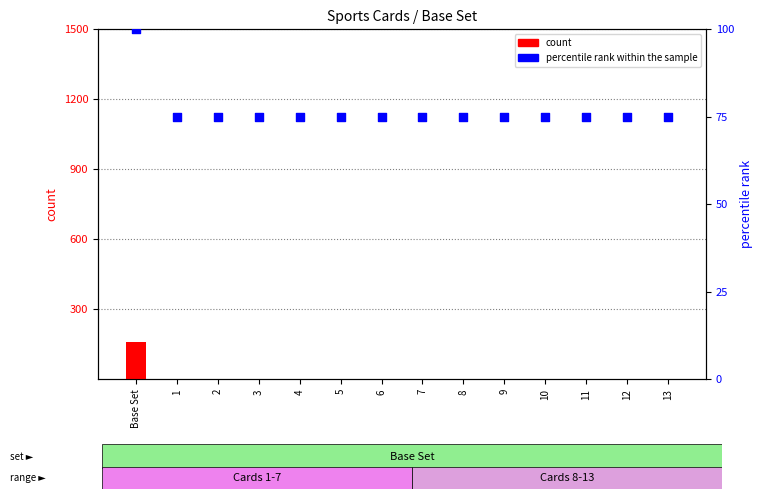

Which series reaches the maximum Y coordinate?

count